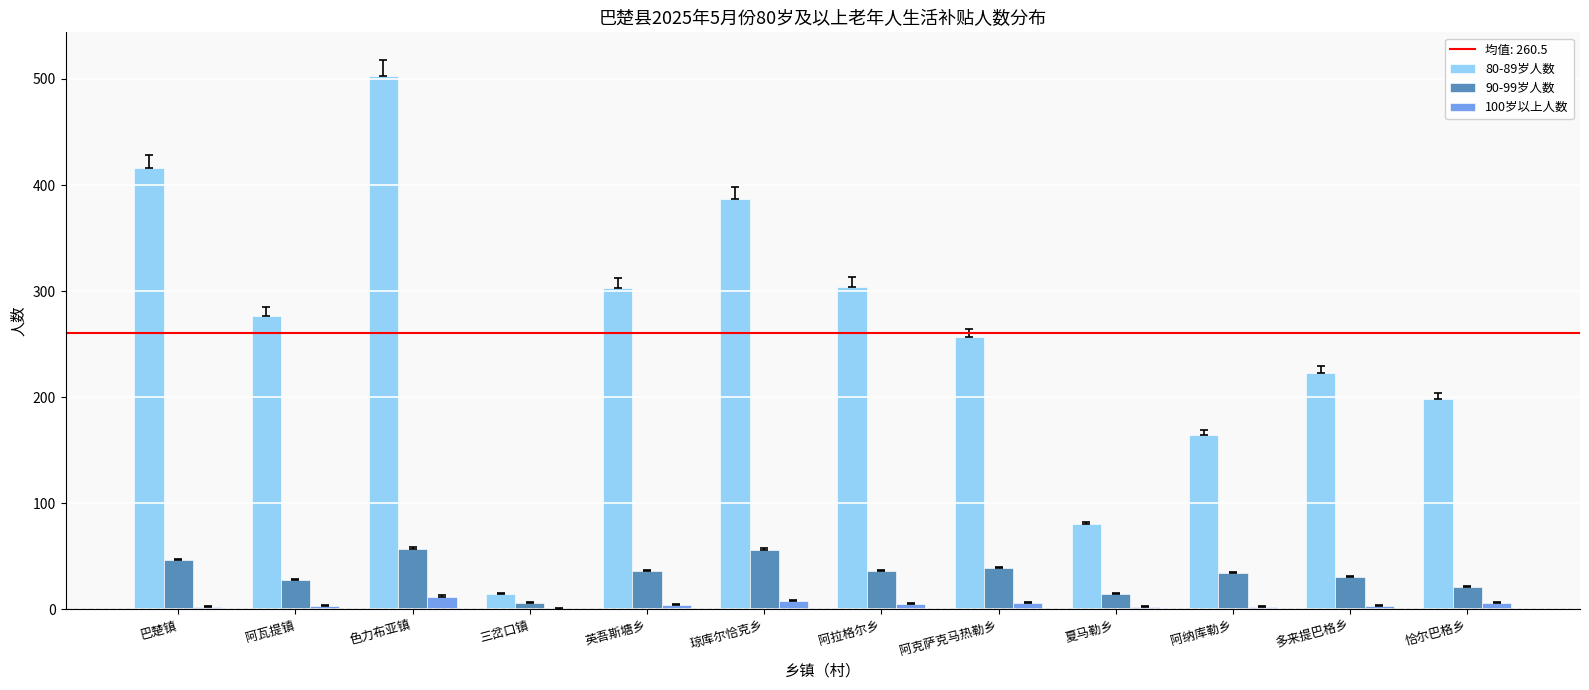

Count the number of categories in the chart.

12